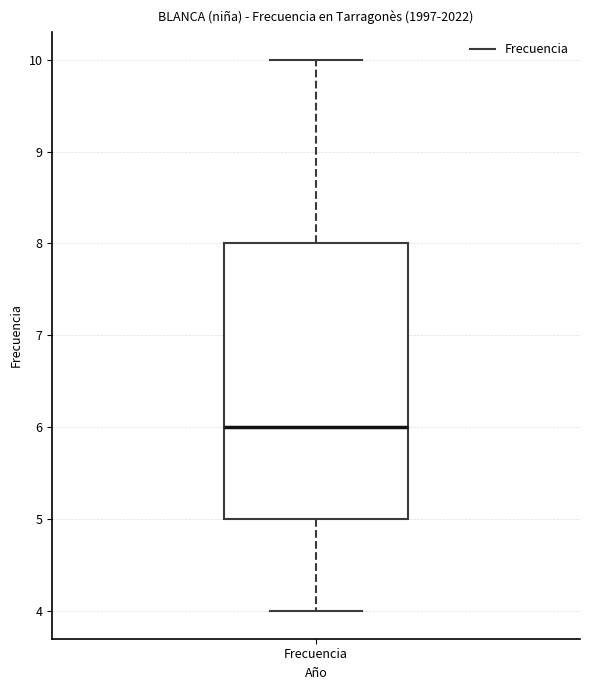

Read this box plot against the y-axis: the position of the median line, the range covered by the box, and the ends of both whiskers. The values are not printed on the chart, so give them approximately, as read against the axis.

median 6, box 5 to 8, whiskers 4 to 10